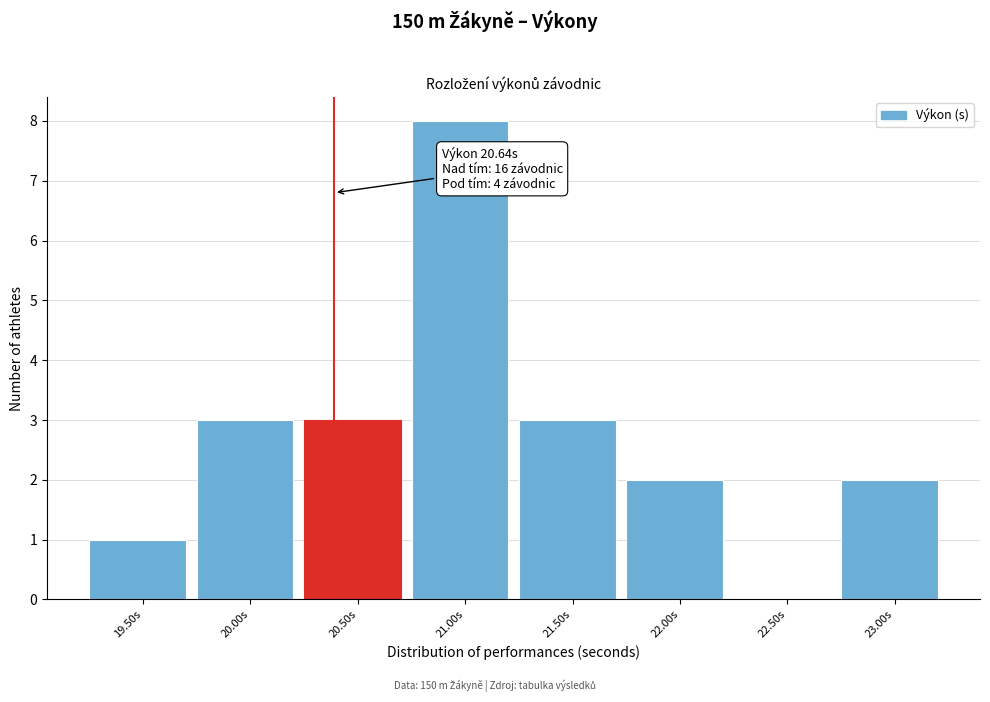

Reading right to left, list all the values displayed in this chart.

23.00s=2	22.50s=0	22.00s=2	21.50s=3	21.00s=8	20.50s=3	20.00s=3	19.50s=1